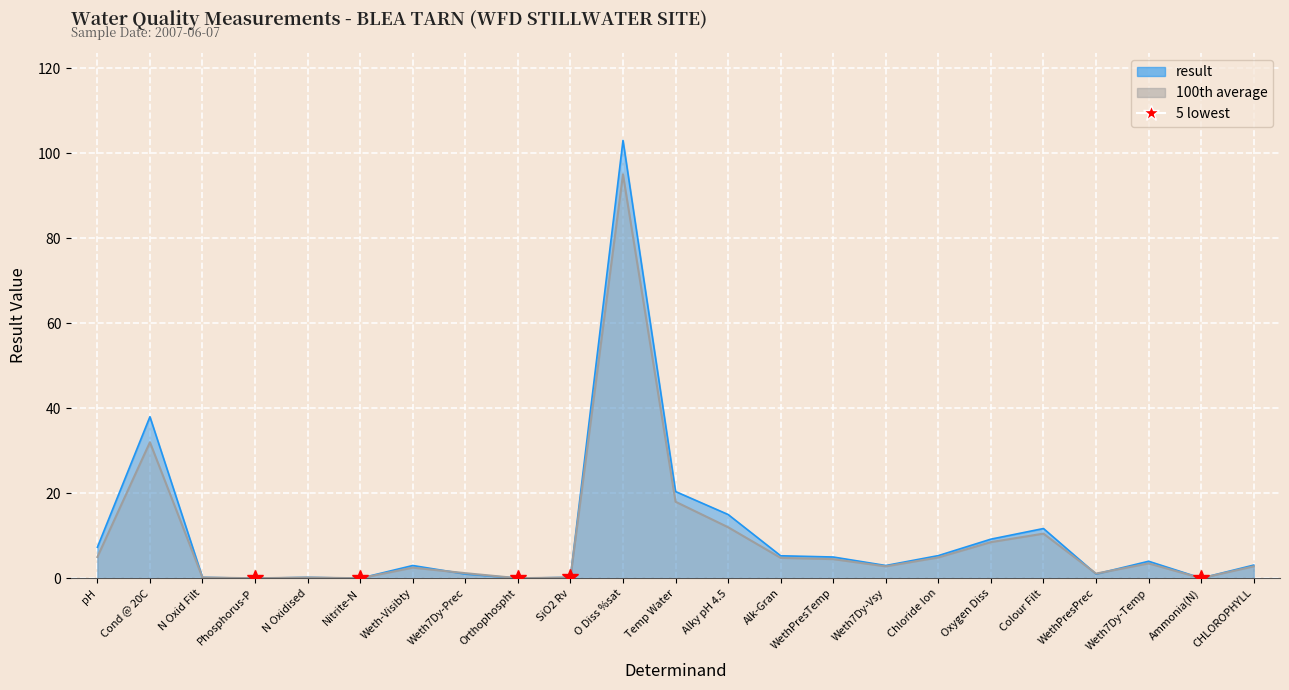

The 100th average series shows 5.3 at Temp Water. True or false?

False